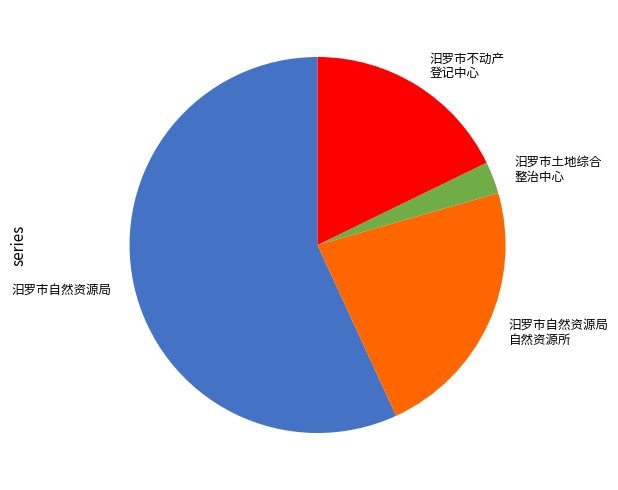

Is there a majority slice in this chart?

Yes